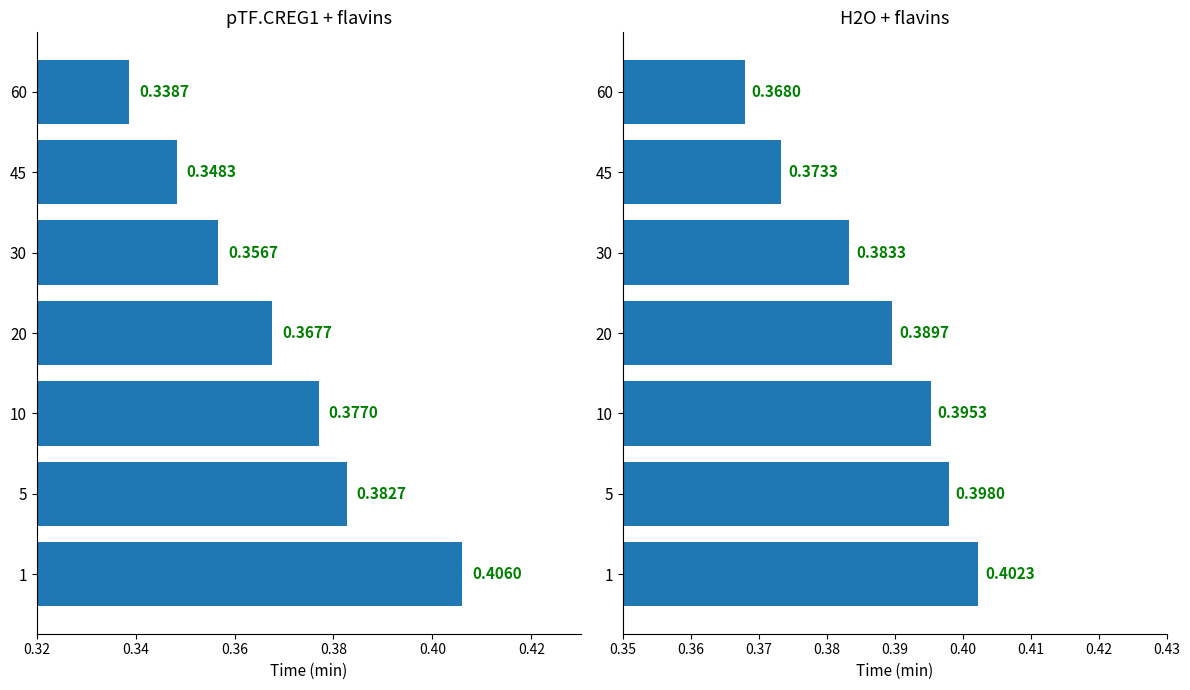

What is the value of the pTF.CREG1 + flavins bar at the 3rd from the left?

0.4